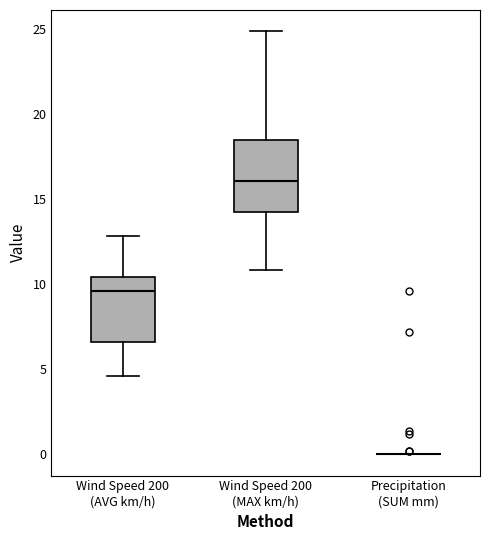

Reading left to right, read every box against the y-axis: the position of its median line, the range the box covers, and the ends of its whiskers. The values are not printed on the chart, so give them approximately, as read against the axis.

Wind Speed 200 (AVG km/h): median 9.5, box 6.5 to 10.5, whiskers 4.5 to 13.0
Wind Speed 200 (MAX km/h): median 16.0, box 14.0 to 18.5, whiskers 11.0 to 25.0
Precipitation (SUM mm): box collapsed to a line at 0.0, whiskers 0.0 to 0.0